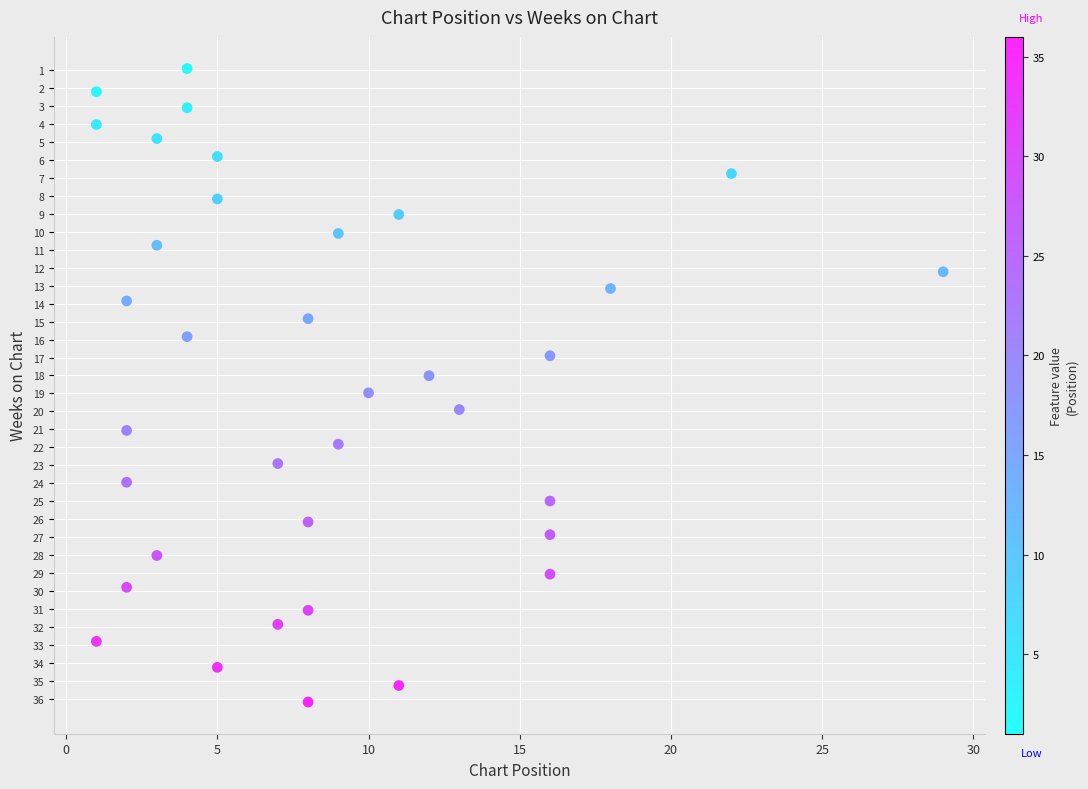

What is the range of Y values (max minus min)?

35.2